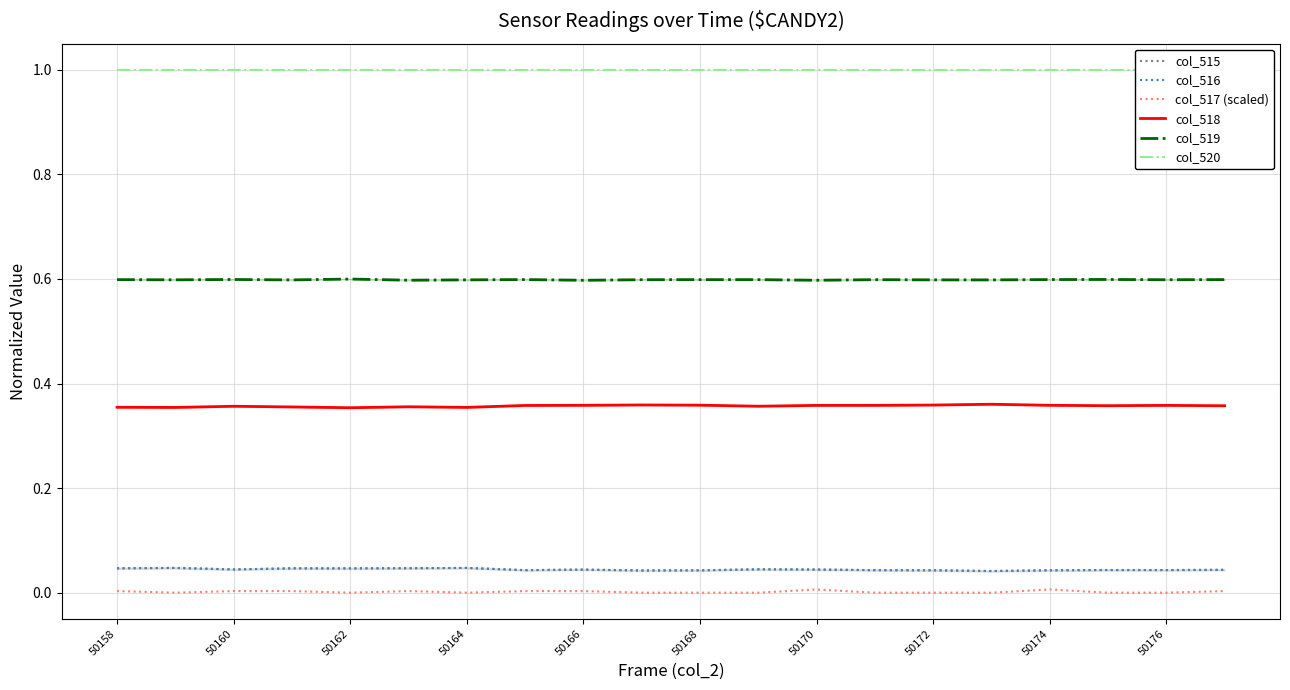

What is the sum of all col_516 values?

0.9